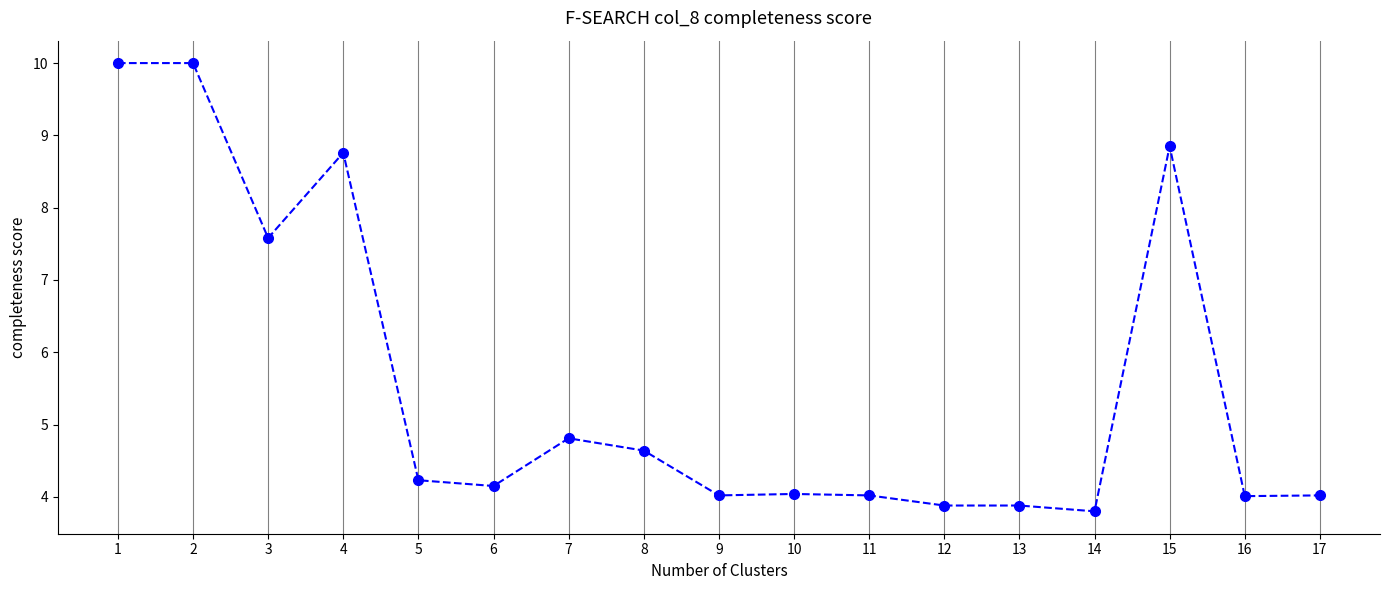

Does the chart display data point markers on the line(s)?

Yes